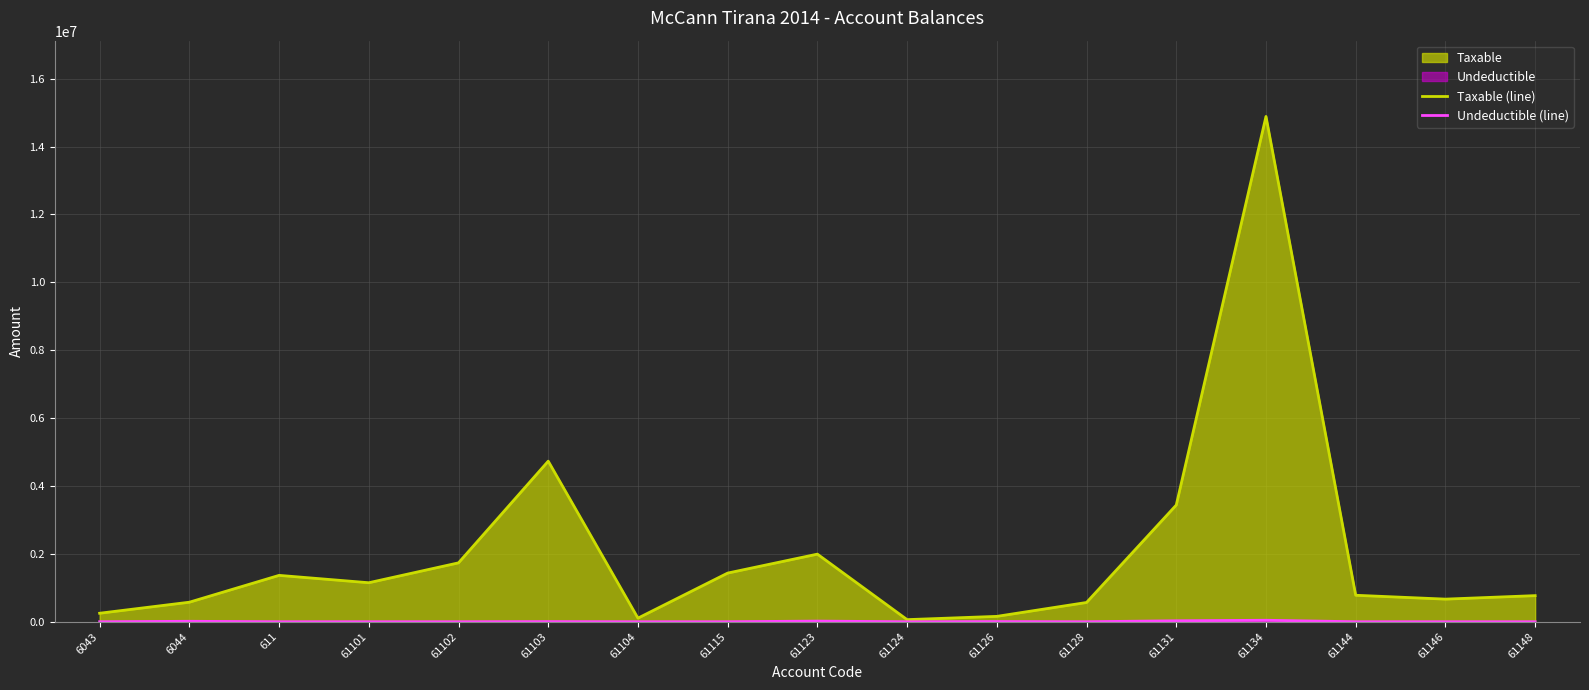

What is the maximum value shown in the chart?

14887859.8